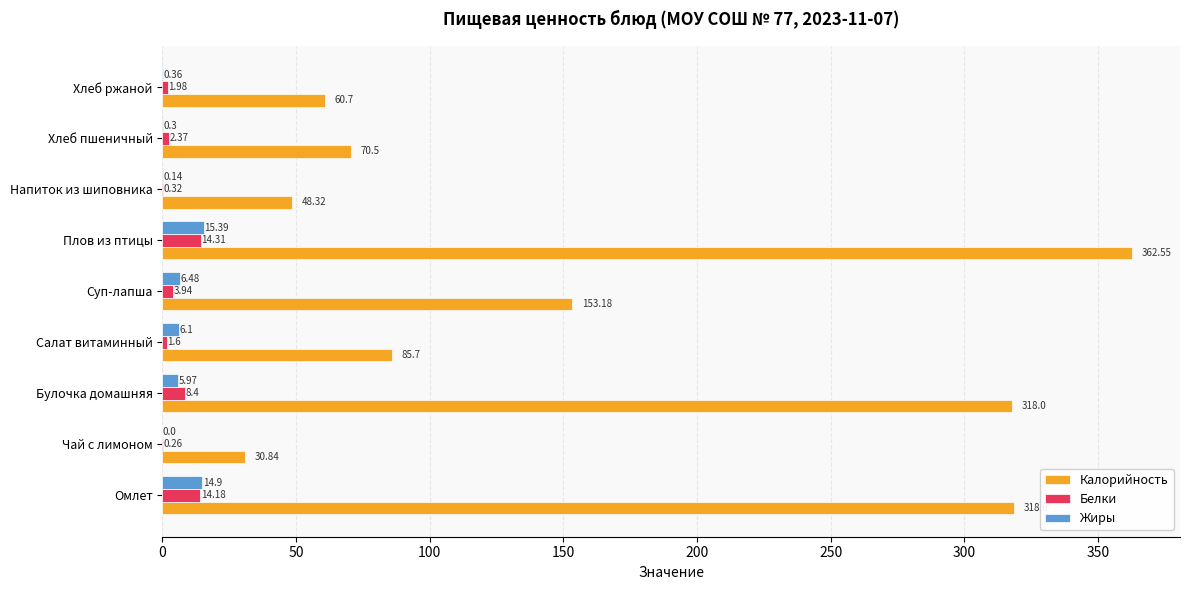

Is the value of Жиры at Напиток из шиповника greater than the value of Белки at Хлеб ржаной?

No